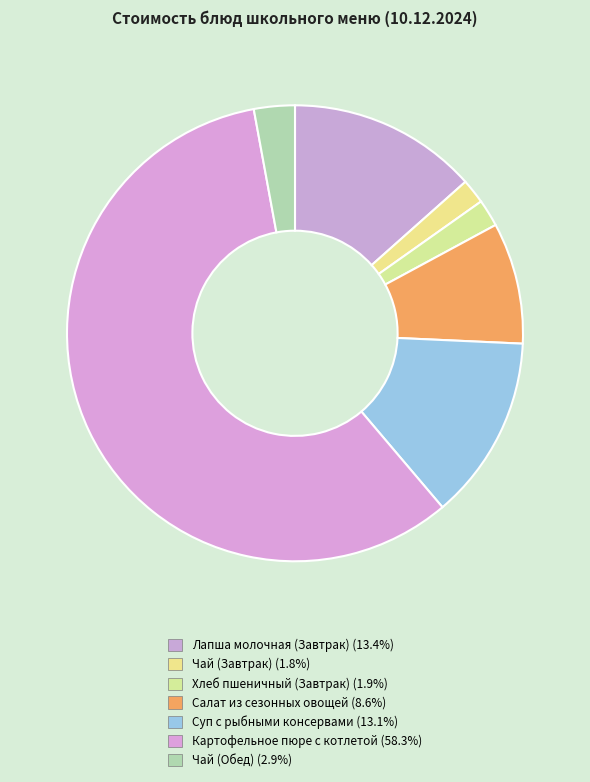

To the nearest percent, what portion does Лапша молочная (Завтрак) represent?

13%